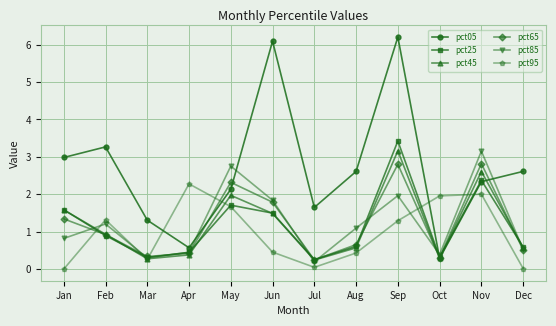

What is the value of the pct65 point at the 11th from the left?

2.8